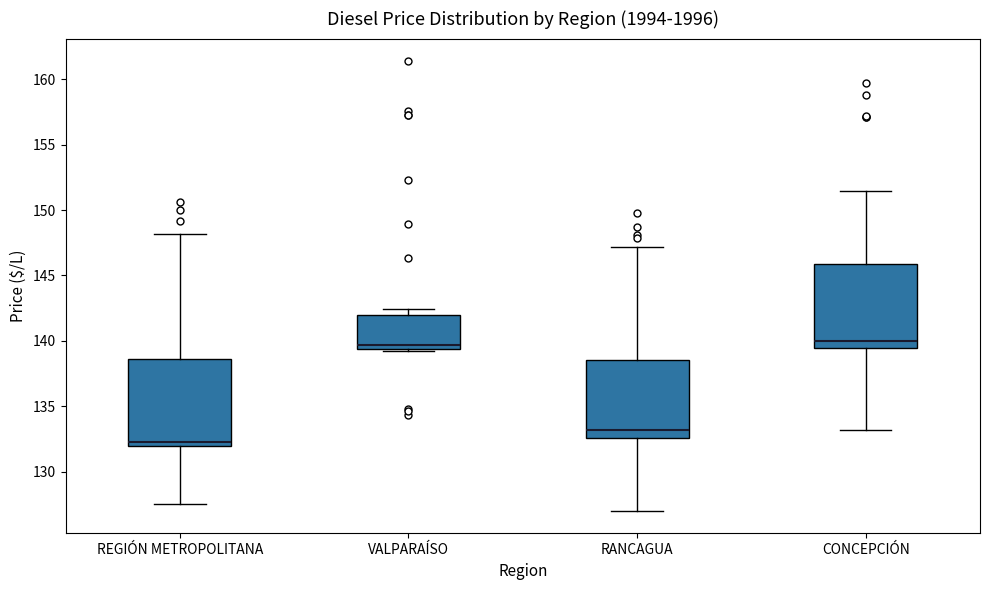

Reading left to right, read every box against the y-axis: the position of its median line, the range the box covers, and the ends of its whiskers. The values are not printed on the chart, so give them approximately, as read against the axis.

REGIÓN METROPOLITANA: median 132.5, box 132.0 to 138.5, whiskers 127.5 to 148.0
VALPARAÍSO: median 139.5 (just above the box's lower edge), box 139.5 to 142.0, whiskers 139.0 to 142.5
RANCAGUA: median 133.0, box 132.5 to 138.5, whiskers 127.0 to 147.0
CONCEPCIÓN: median 140.0, box 139.5 to 146.0, whiskers 133.0 to 151.5